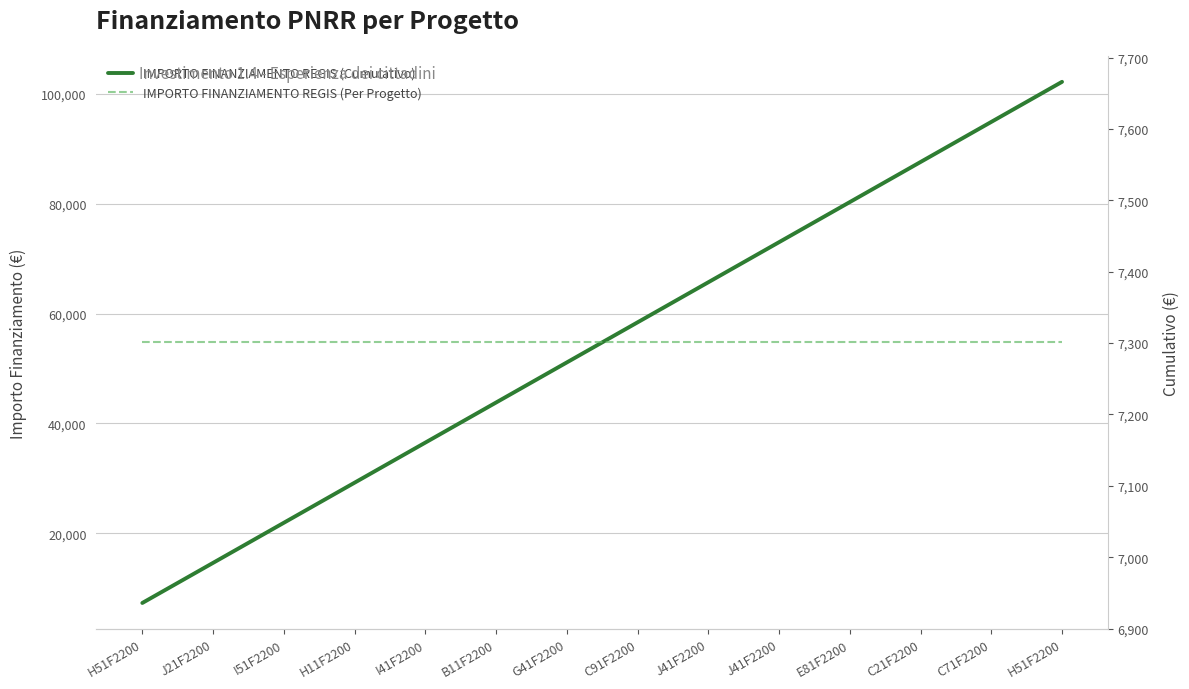

What is the label of the 4th point from the right?

E81F2200